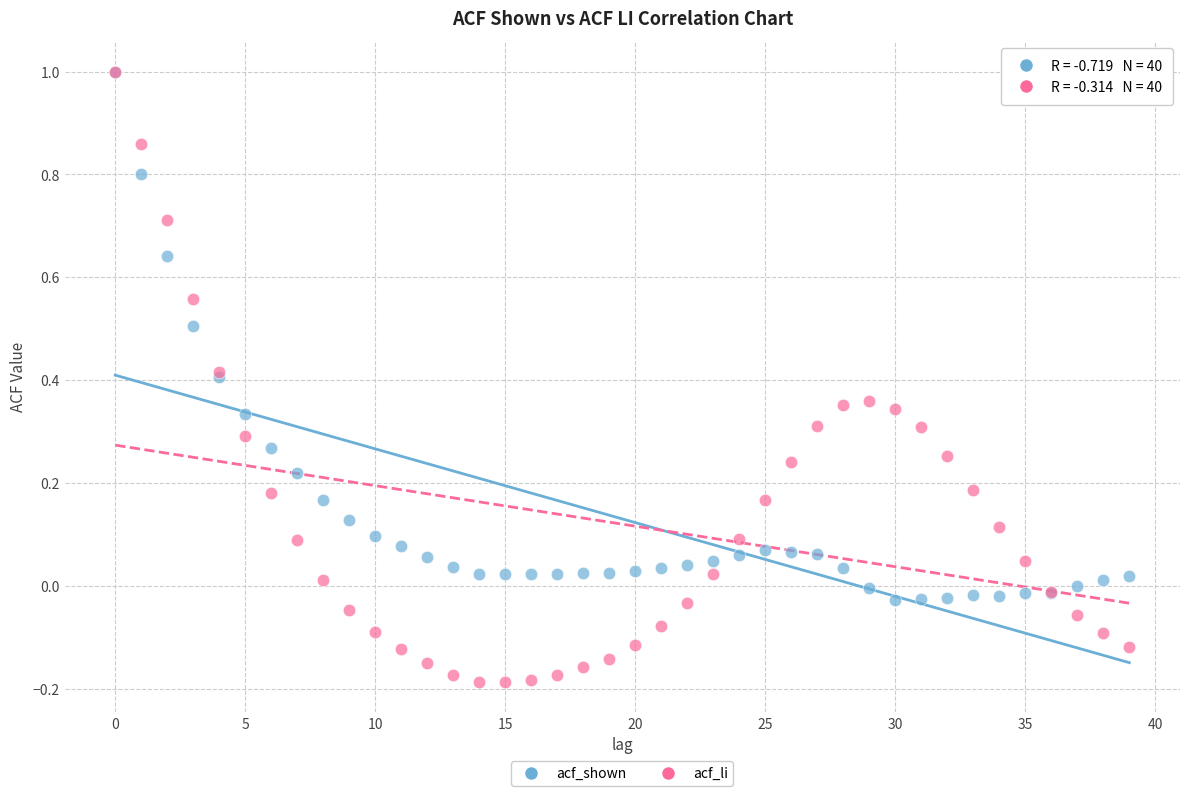

Which series has the widest spread of Y values?

acf_li